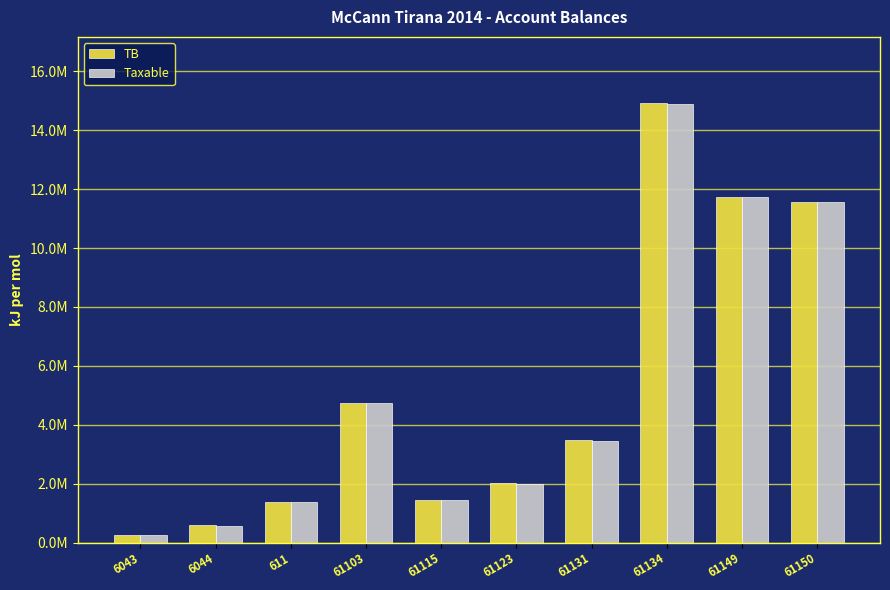

What is the difference between the TB values at 61123 and 611?

644293.7